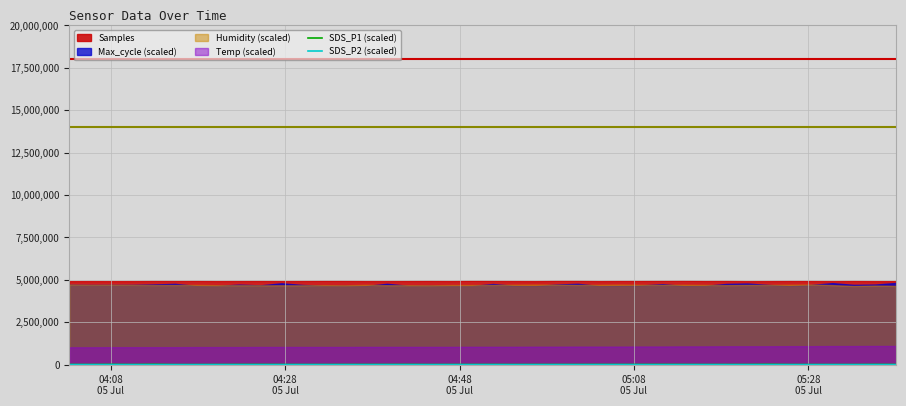

What is the minimum value for SDS_P2 (scaled)?

2560.0